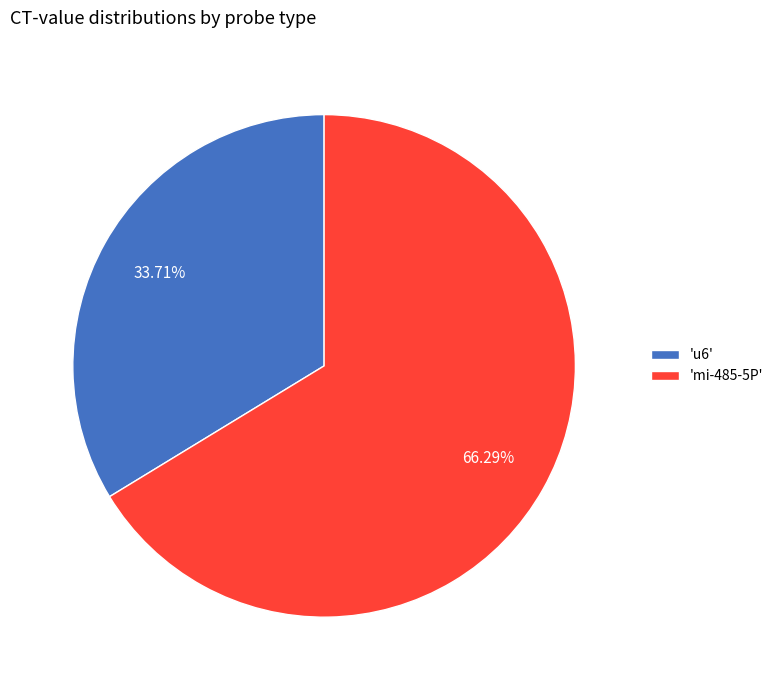

Which slice is the largest?

'mi-485-5P'